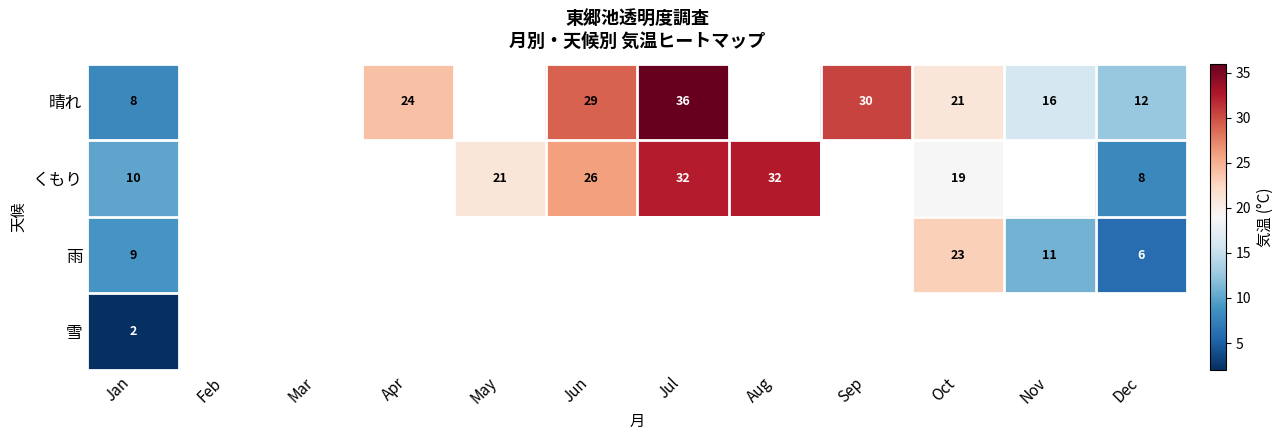

Is it true that くもり equals 21 at May?

True